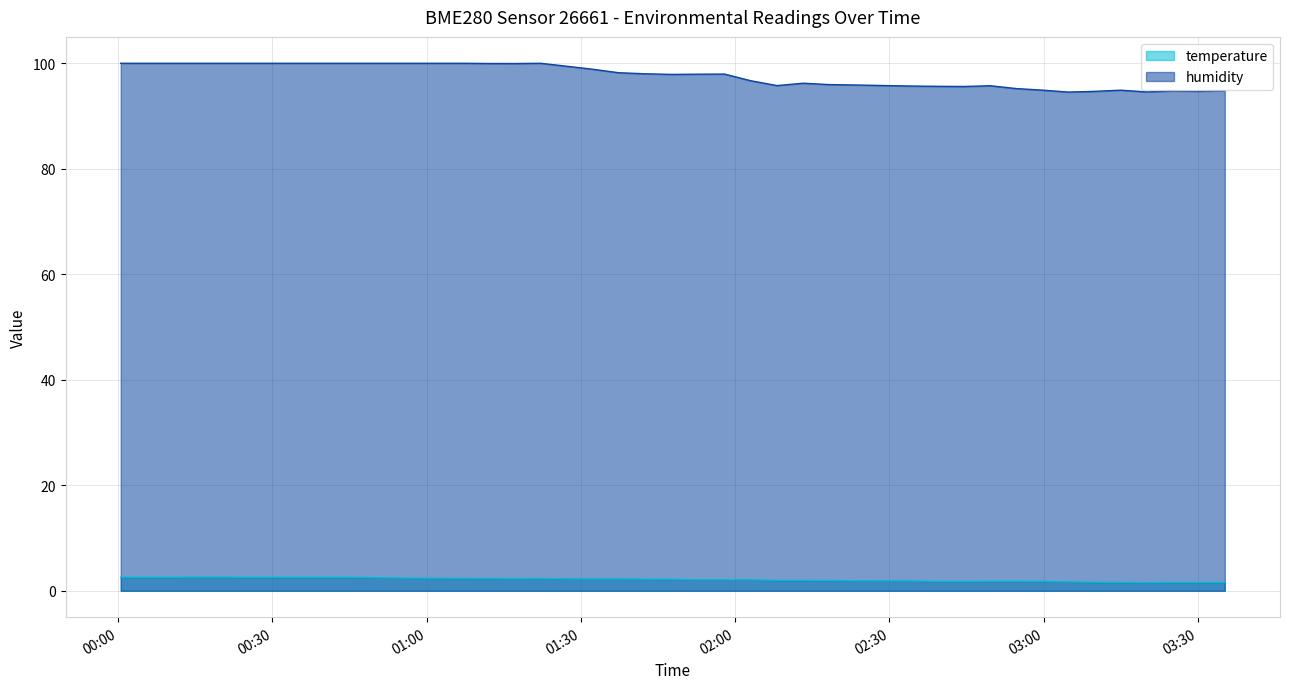

Rank the series by their maximum value, from highest to lowest.

humidity, temperature